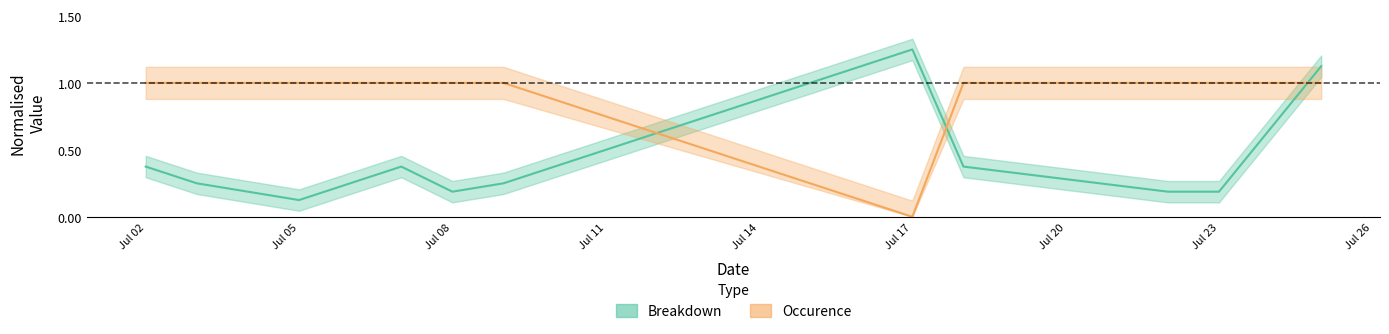

Is it true that Occurence equals 1.0 at Jul 05?

True